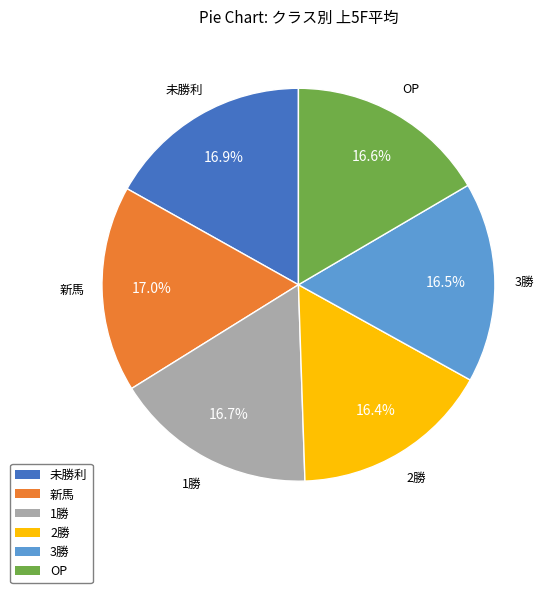

What percentage do 2勝 and 新馬 together represent?

33.4%